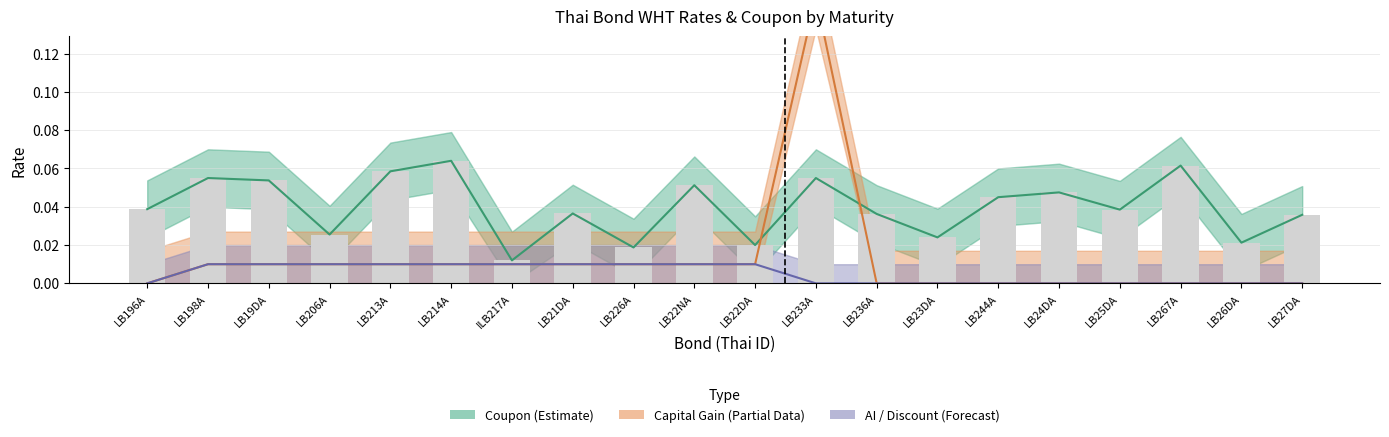

The value of AI / Discount (Forecast) at LB26DA is -0.0. True or false?

False